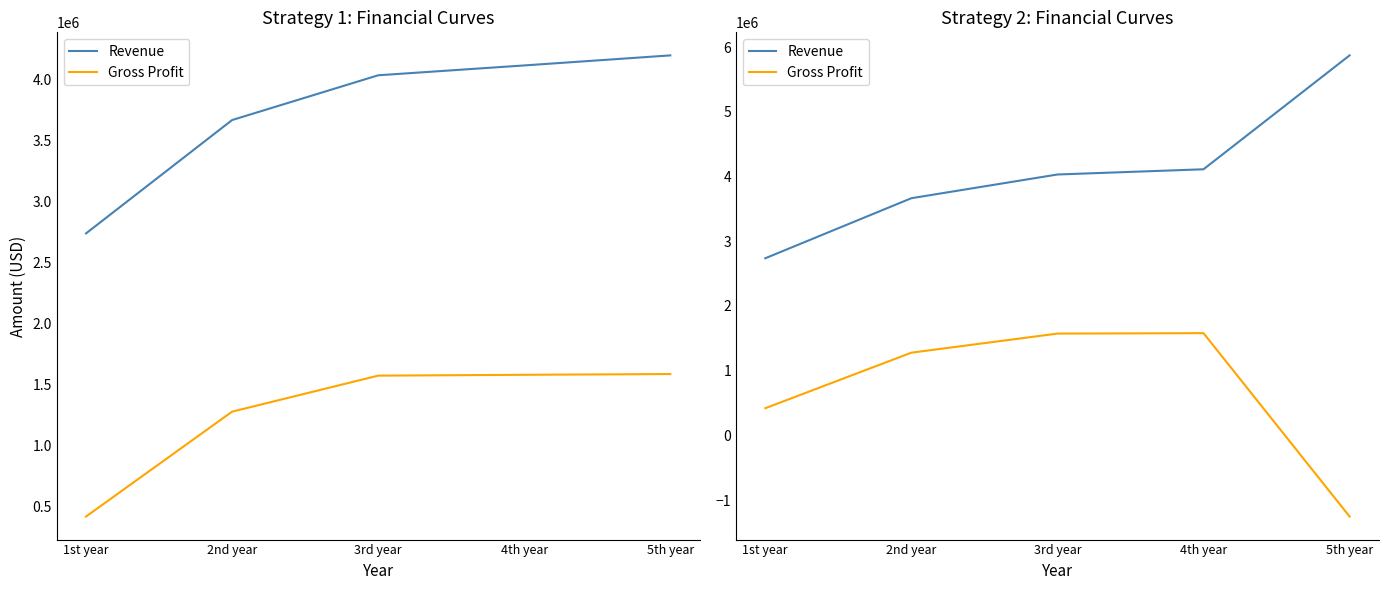

Between 2nd year and 5th year, which is larger?

5th year